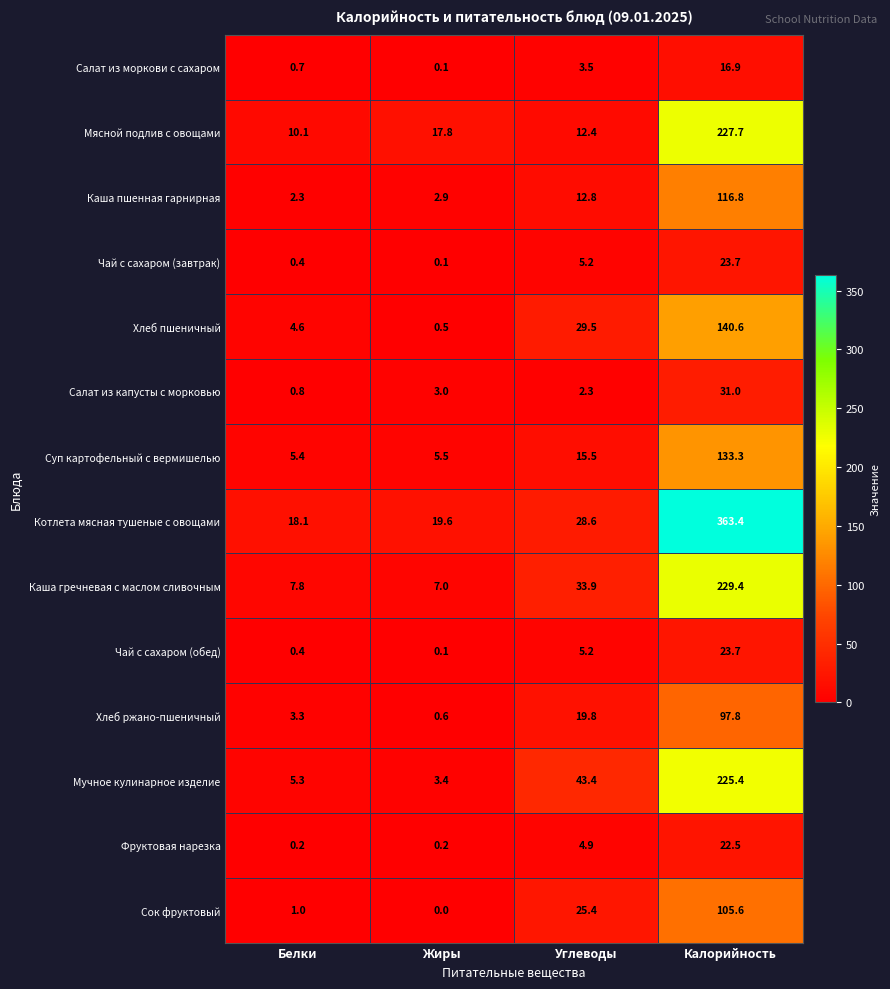

The value of Каша гречневая с маслом сливочным at Жиры is 7.0. True or false?

True